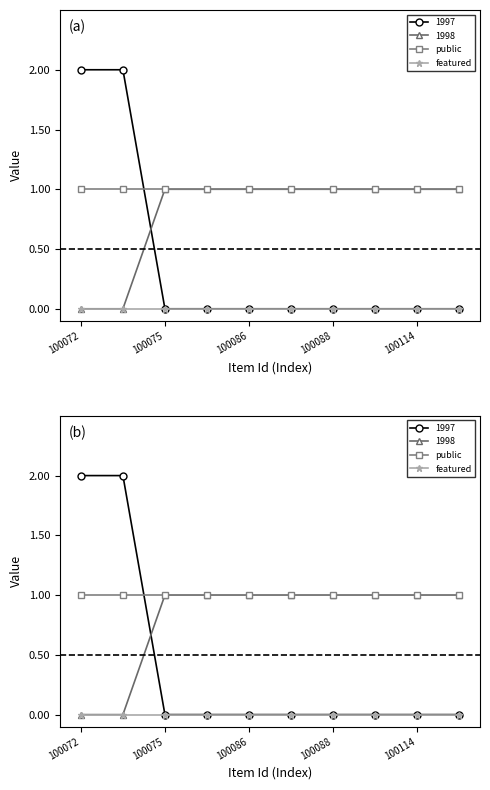

True or false: public has more than 1 interior local peaks.

False